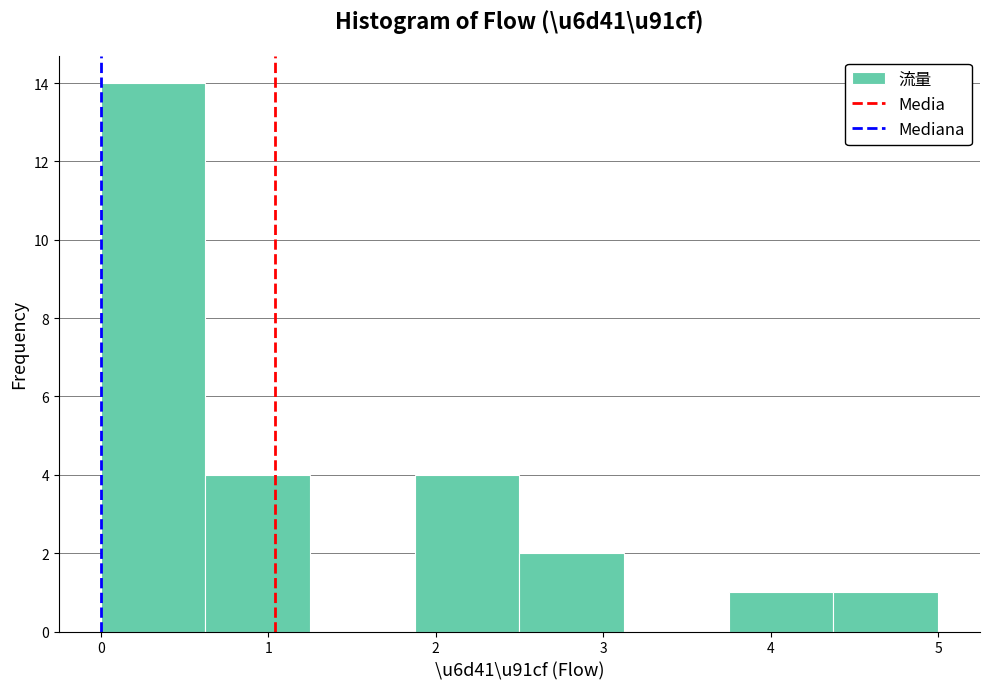

Reading left to right, transcribe this chart: for each bar, give the range it covers on the x-axis and its height. Neither the bar edges nor the heights are printed on the chart, so give them approximately, as read against the axes.

0.0 to 0.6: 14
0.6 to 1.3: 4
1.3 to 1.9: 0
1.9 to 2.5: 4
2.5 to 3.1: 2
3.1 to 3.8: 0
3.8 to 4.4: 1
4.4 to 5.0: 1